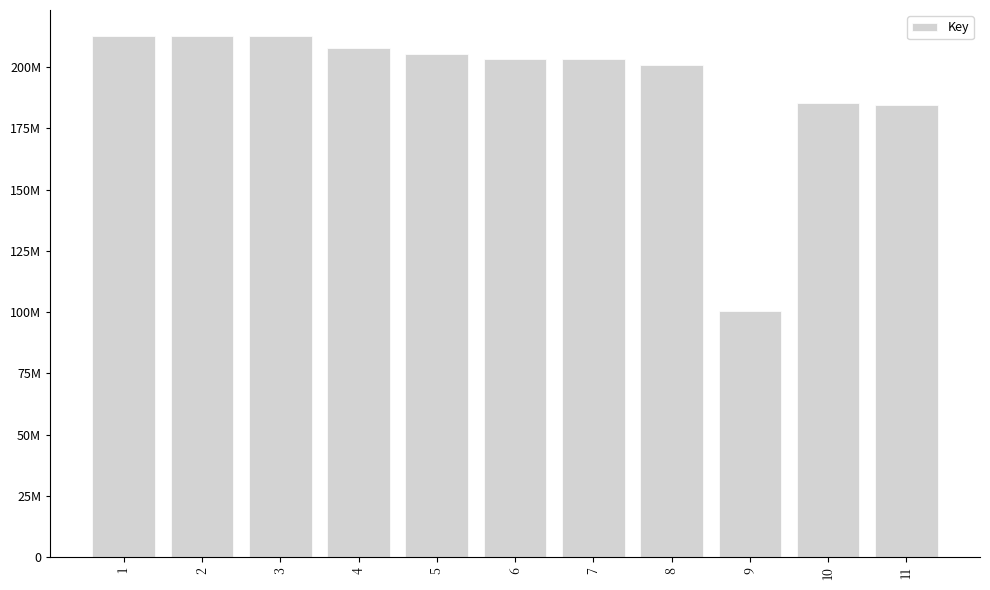

Are the bars horizontal?

No